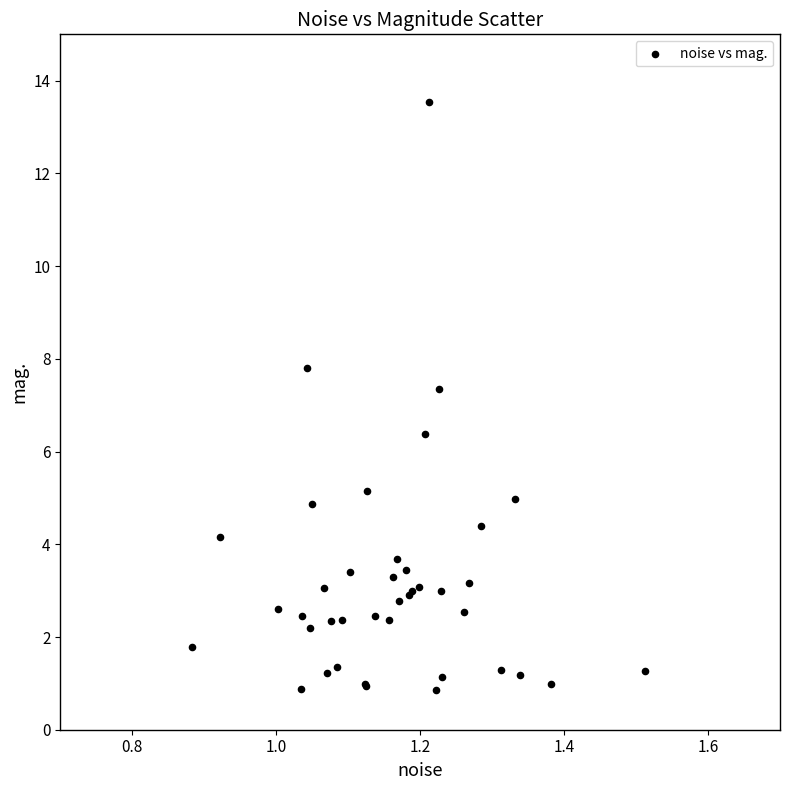

What Y value in the scatter plot is closest to 7?

7.3